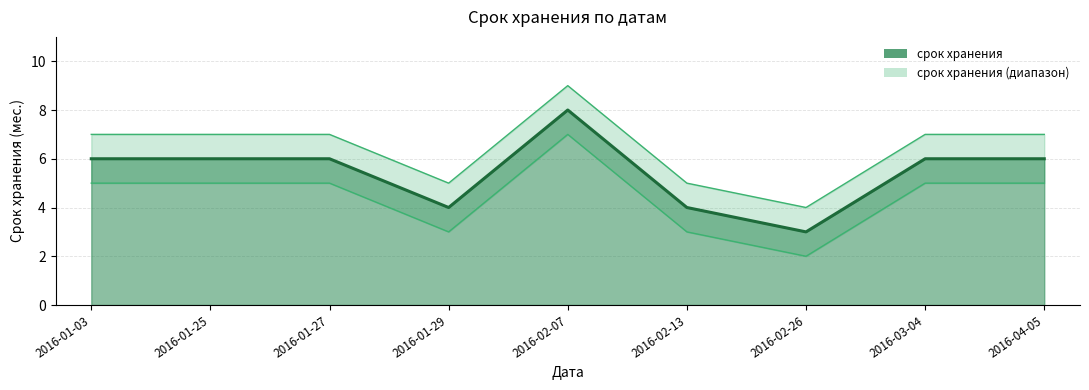

Where does the data first go above 6?

2016-02-07